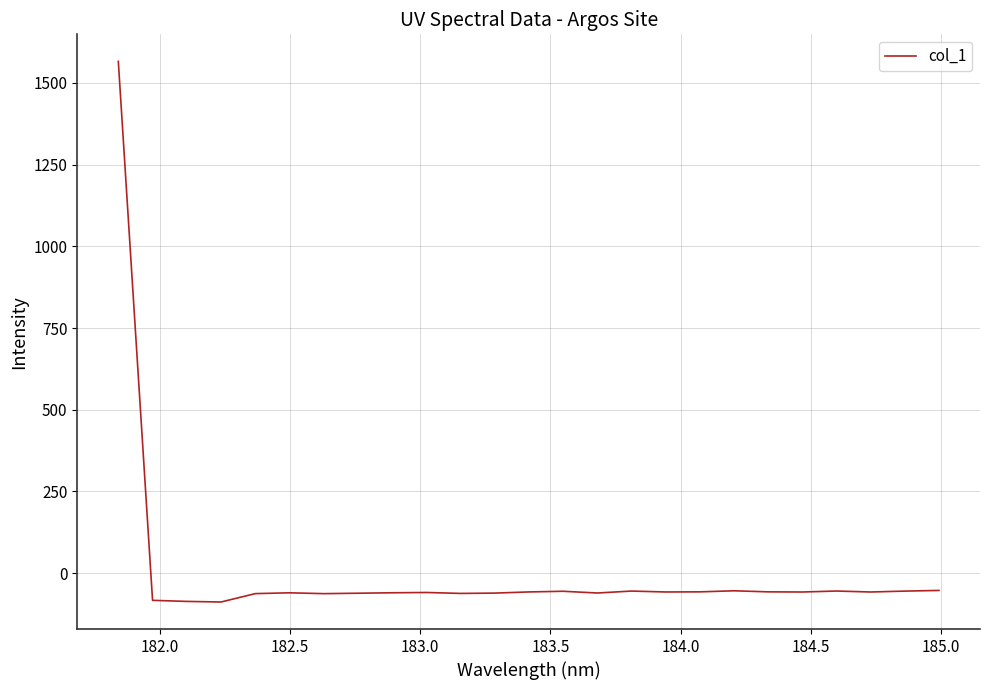

What is the difference between the maximum and minimum values?

1654.2